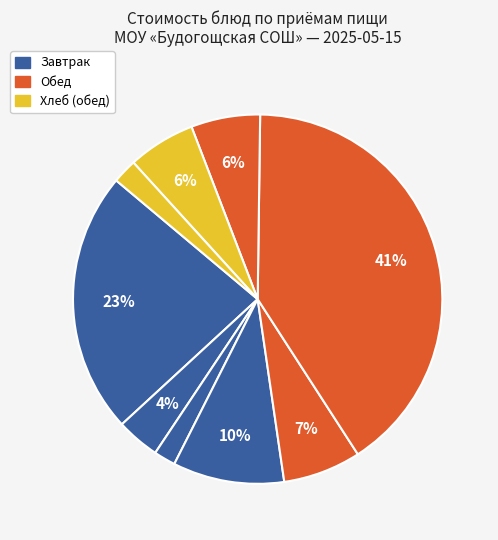

What is the smallest slice in the pie chart?

Батон нарезной